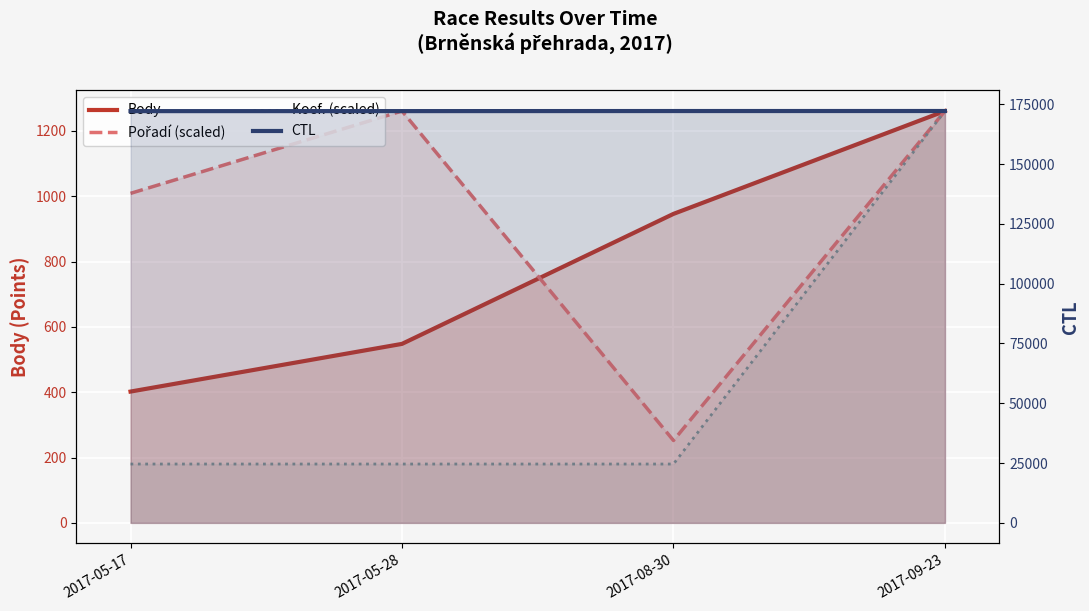

True or false: CTL and Body cross at least once.

False